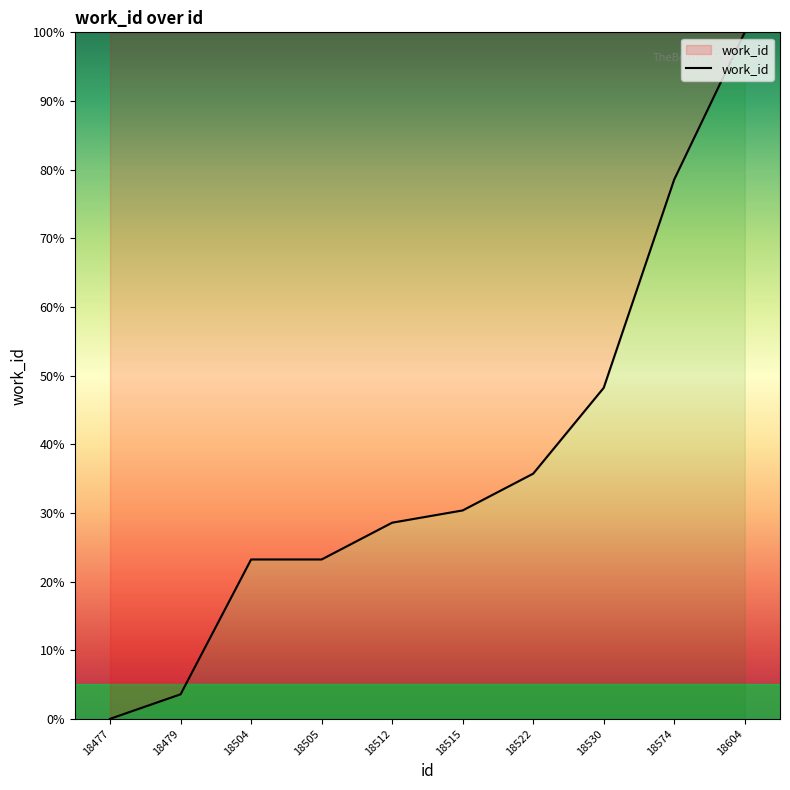

What is the change in value from 18479 to 18505?

+19.6